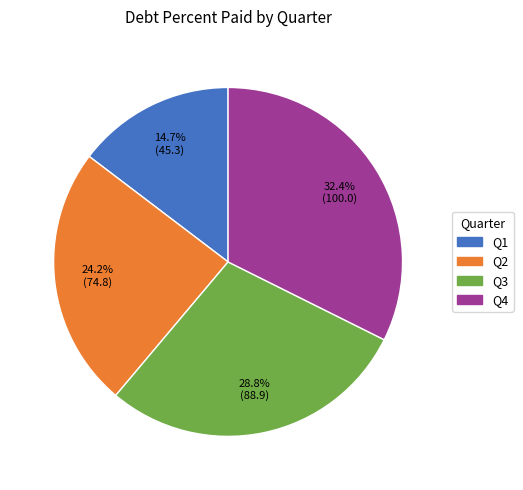

Is it true that Q1 is 24% of the pie?

False